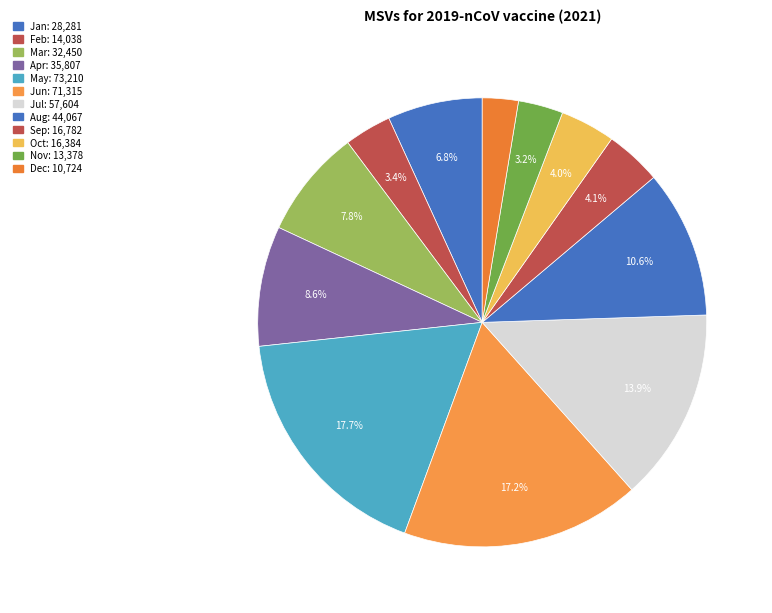

To the nearest percent, what is the combined percentage of Jul and Jun?

31%